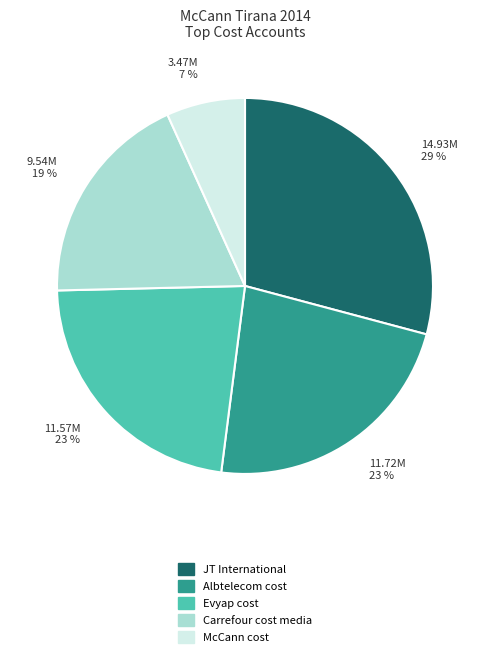

Which has a higher value, Albtelecom cost or McCann cost?

Albtelecom cost